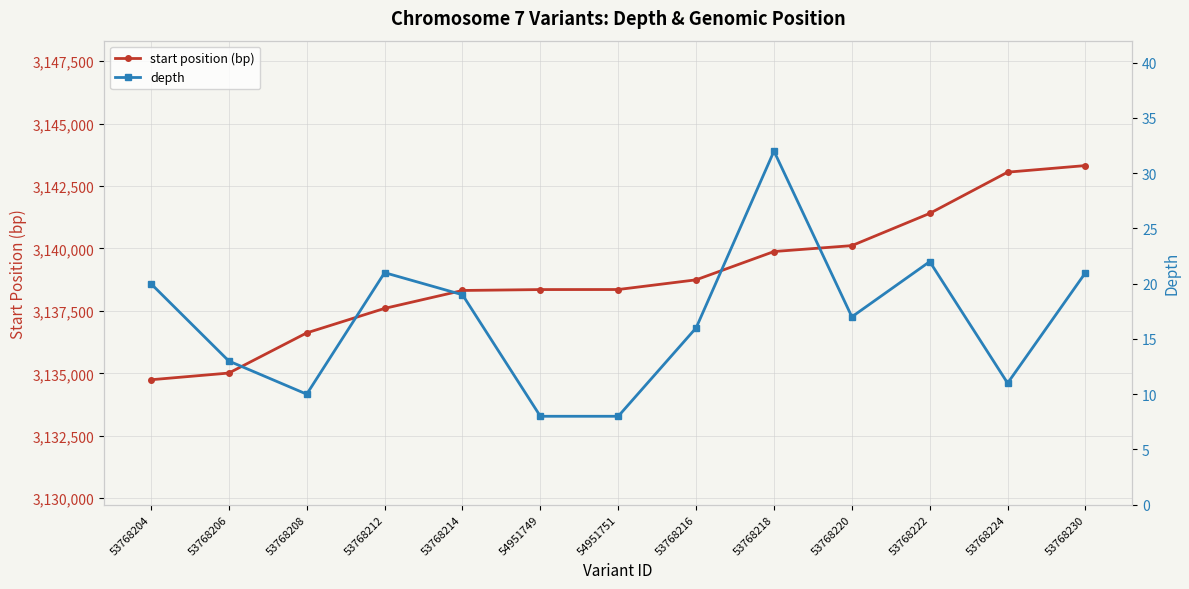

The value of start position (bp) at 53768206 is 3135010. True or false?

True